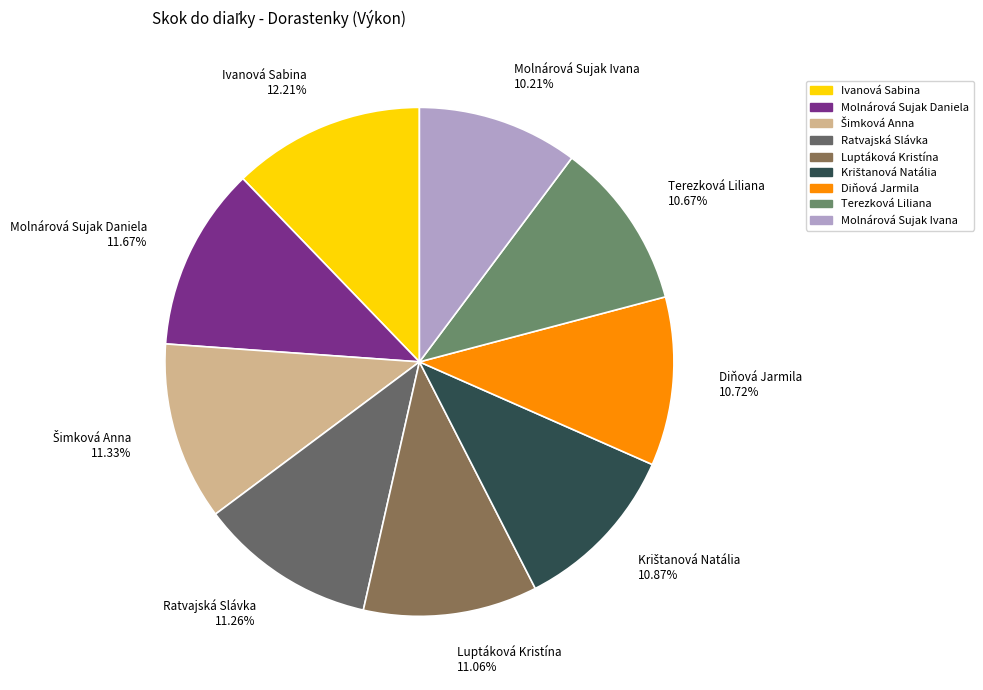

Do Ratvajská Slávka 11.26% and Molnárová Sujak Ivana 10.21% together represent more than half of the pie?

No